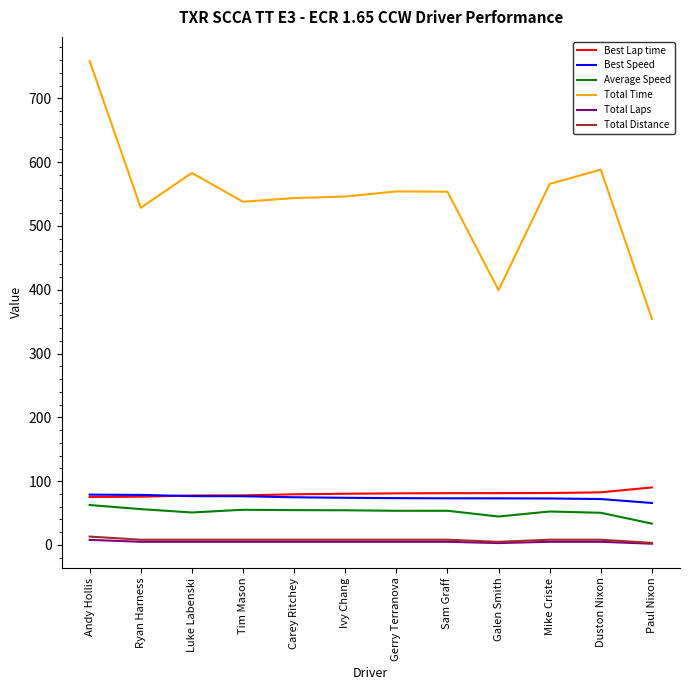

True or false: Average Speed has a value of 52.5 at Mike Criste.

True